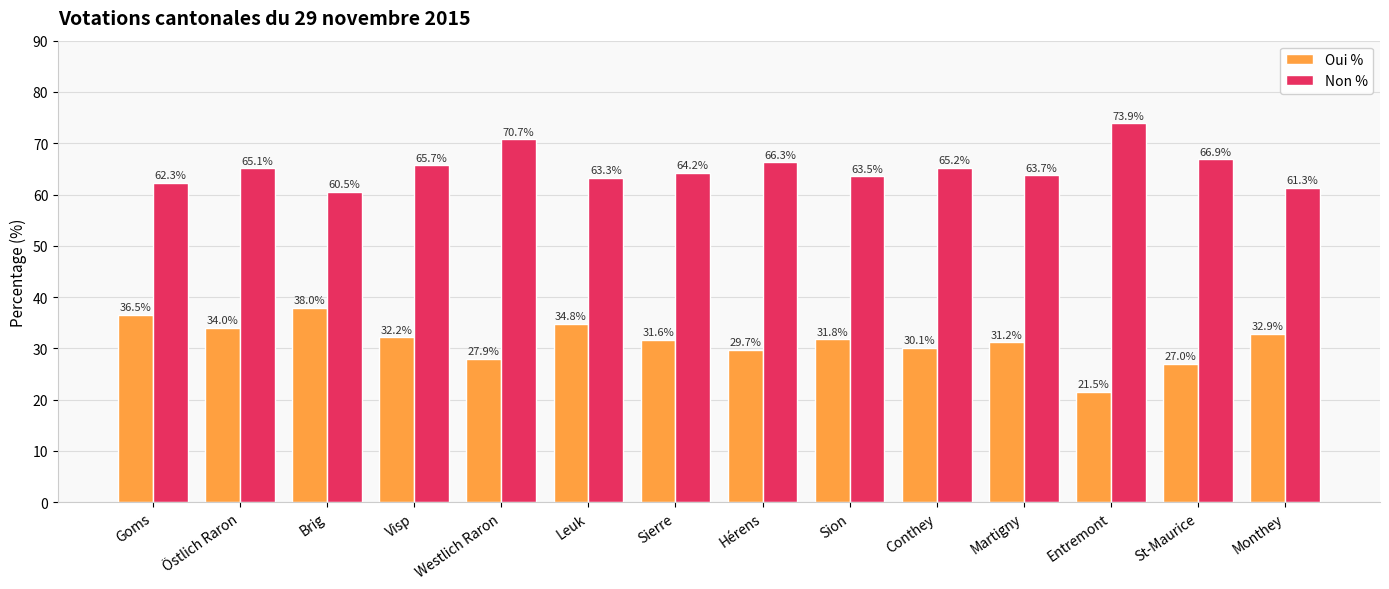

At which label is Oui % closest to 29?

Hérens